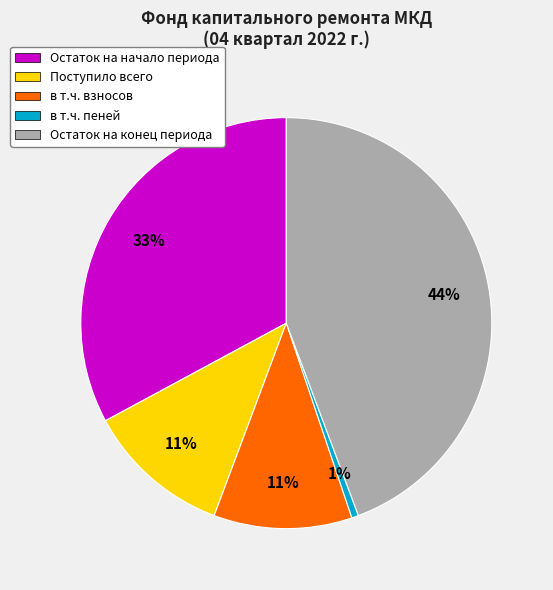

What is the ratio of the value at Остаток на конец периода to the value at Остаток на начало периода?

1.3